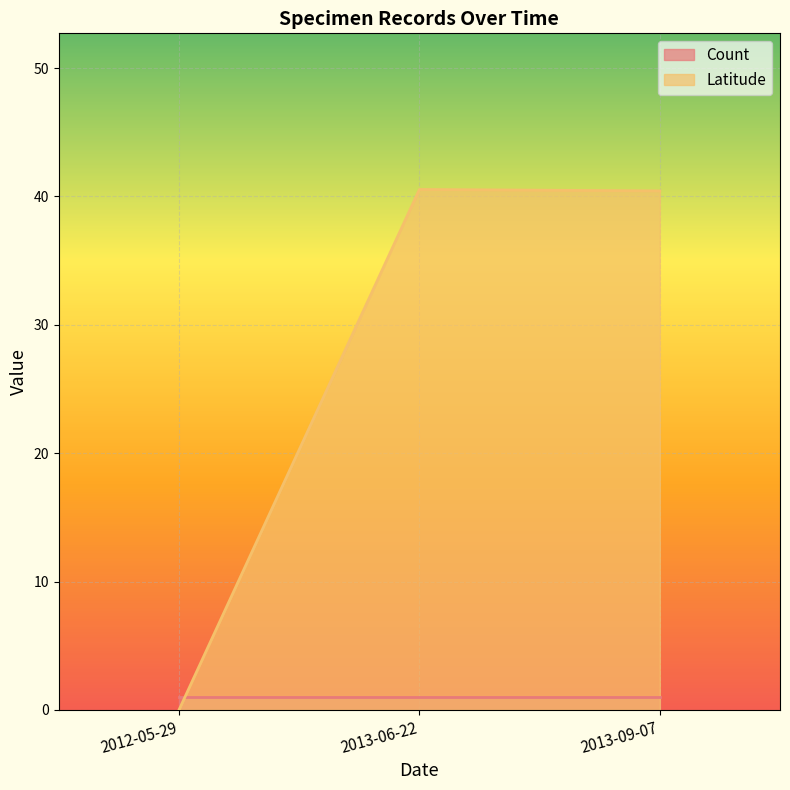

The value of Count at 2013-06-22 is 1.0. True or false?

True